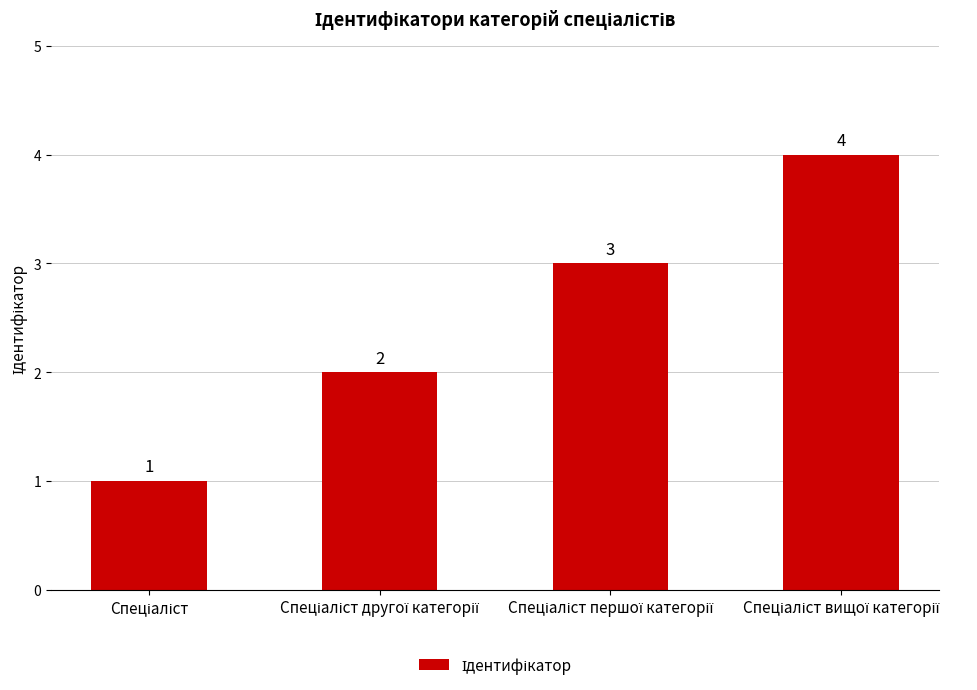

Count the number of categories in the chart.

4